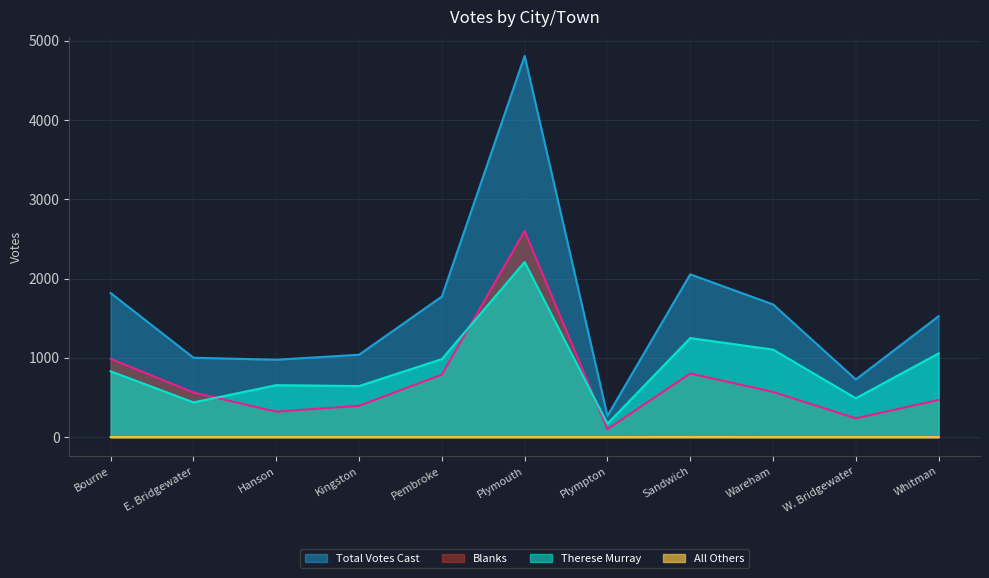

What is the difference between the maximum and minimum values in the Blanks series?

2500